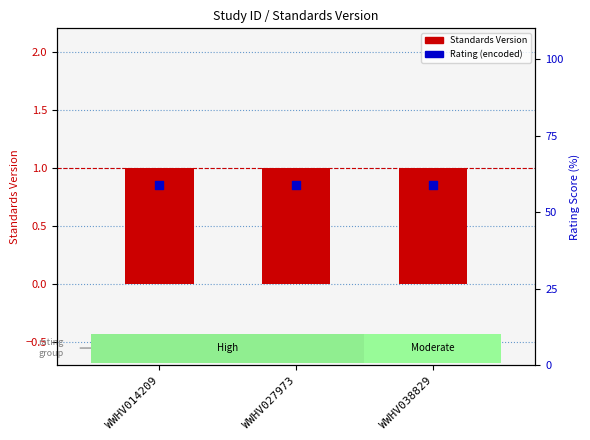

What is the total value across all series at WWHV027973?

1.9